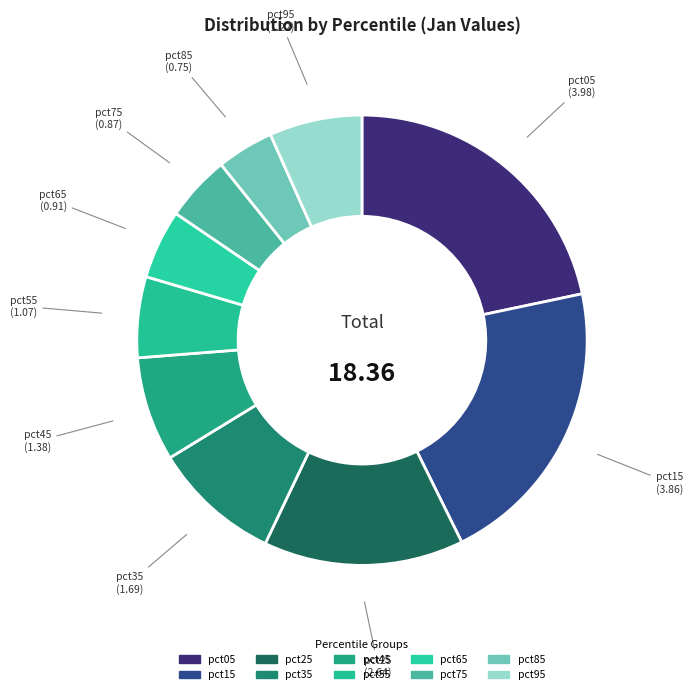

Rank the categories by value from lowest to highest.

pct85, pct75, pct65, pct55, pct95, pct45, pct35, pct25, pct15, pct05